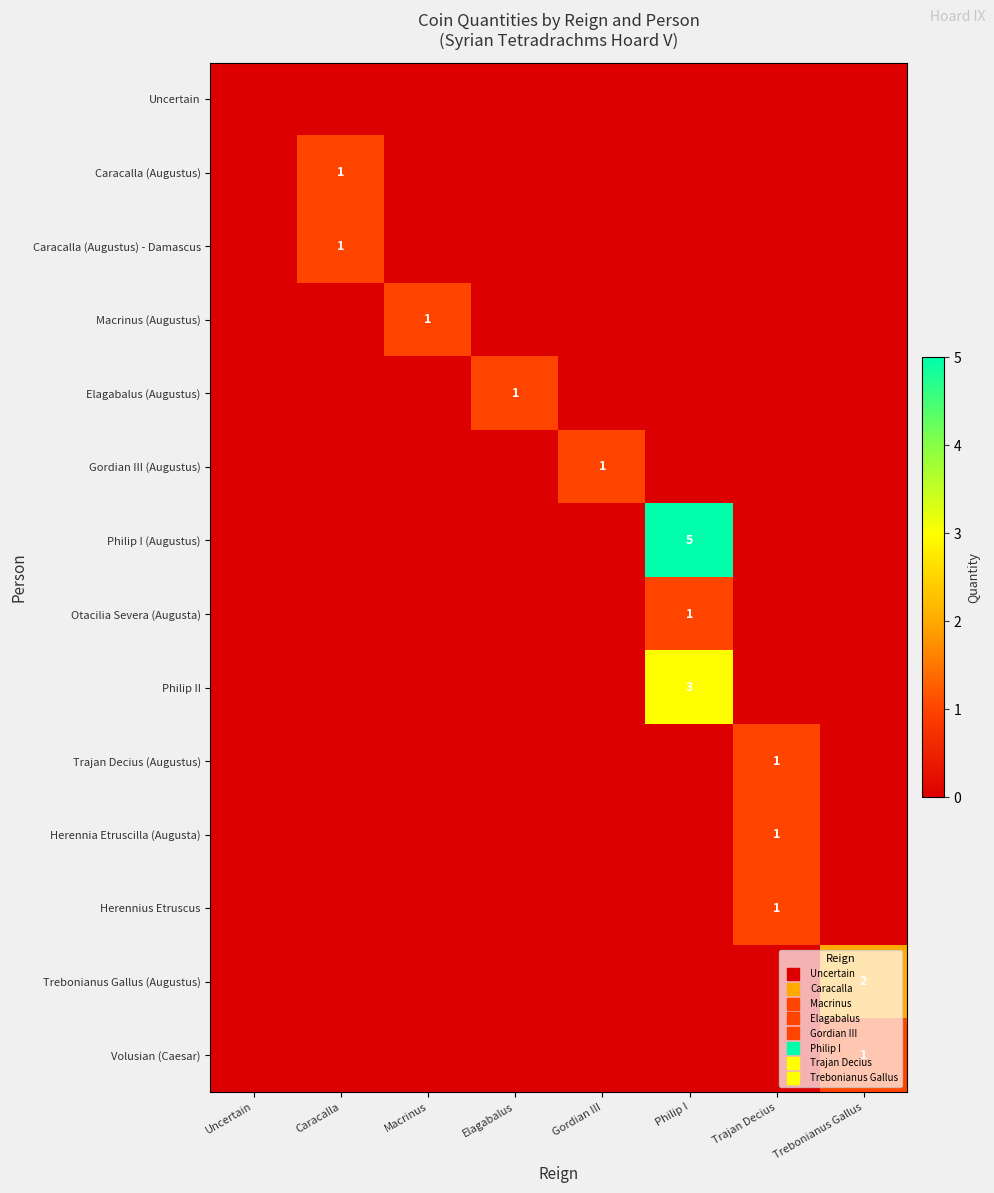

How many series are shown in this chart?

14